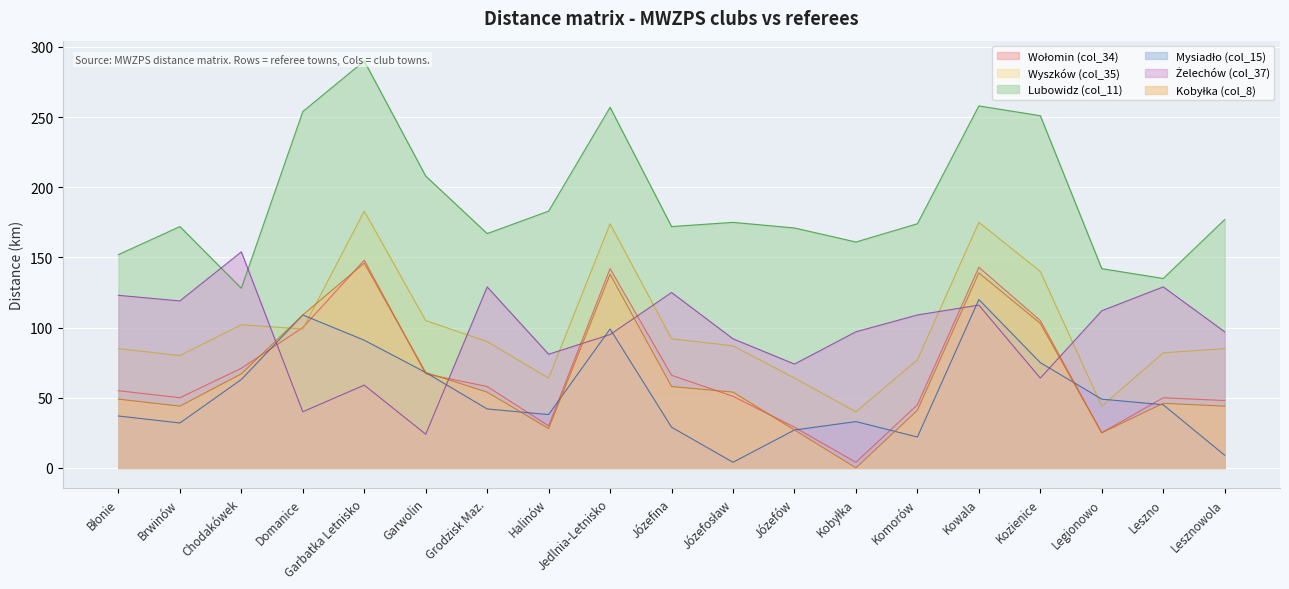

Reading right to left, extract all data points from this chart.

Wołomin (col_34): Lesznowola=48	Leszno=50	Legionowo=25	Kozienice=105	Kowala=143	Komorów=45	Kobyłka=4	Józefów=29	Józefosław=51	Józefina=66	Jedlnia-Letnisko=142	Halinów=30	Grodzisk Maz.=58	Garwolin=67	Garbatka Letnisko=148	Domanice=100	Chodakówek=71	Brwinów=50	Błonie=55
Wyszków (col_35): Lesznowola=85	Leszno=82	Legionowo=44	Kozienice=140	Kowala=175	Komorów=77	Kobyłka=40	Józefów=64	Józefosław=87	Józefina=92	Jedlnia-Letnisko=174	Halinów=64	Grodzisk Maz.=90	Garwolin=105	Garbatka Letnisko=183	Domanice=99	Chodakówek=102	Brwinów=80	Błonie=85
Lubowidz (col_11): Lesznowola=177	Leszno=135	Legionowo=142	Kozienice=251	Kowala=258	Komorów=174	Kobyłka=161	Józefów=171	Józefosław=175	Józefina=172	Jedlnia-Letnisko=257	Halinów=183	Grodzisk Maz.=167	Garwolin=208	Garbatka Letnisko=290	Domanice=254	Chodakówek=128	Brwinów=172	Błonie=152
Mysiadło (col_15): Lesznowola=9	Leszno=45	Legionowo=49	Kozienice=75	Kowala=120	Komorów=22	Kobyłka=33	Józefów=27	Józefosław=4	Józefina=29	Jedlnia-Letnisko=99	Halinów=38	Grodzisk Maz.=42	Garwolin=68	Garbatka Letnisko=91	Domanice=109	Chodakówek=63	Brwinów=32	Błonie=37
Żelechów (col_37): Lesznowola=97	Leszno=129	Legionowo=112	Kozienice=64	Kowala=116	Komorów=109	Kobyłka=97	Józefów=74	Józefosław=92	Józefina=125	Jedlnia-Letnisko=95	Halinów=81	Grodzisk Maz.=129	Garwolin=24	Garbatka Letnisko=59	Domanice=40	Chodakówek=154	Brwinów=119	Błonie=123
Kobyłka (col_8): Lesznowola=44	Leszno=46	Legionowo=25	Kozienice=103	Kowala=139	Komorów=41	Kobyłka=0	Józefów=27	Józefosław=54	Józefina=58	Jedlnia-Letnisko=138	Halinów=28	Grodzisk Maz.=54	Garwolin=68	Garbatka Letnisko=146	Domanice=109	Chodakówek=67	Brwinów=44	Błonie=49